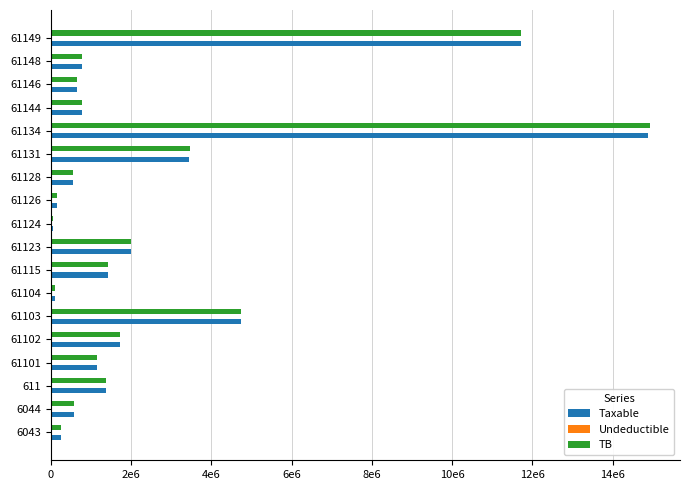

What is the maximum value for Undeductible?

43299.0